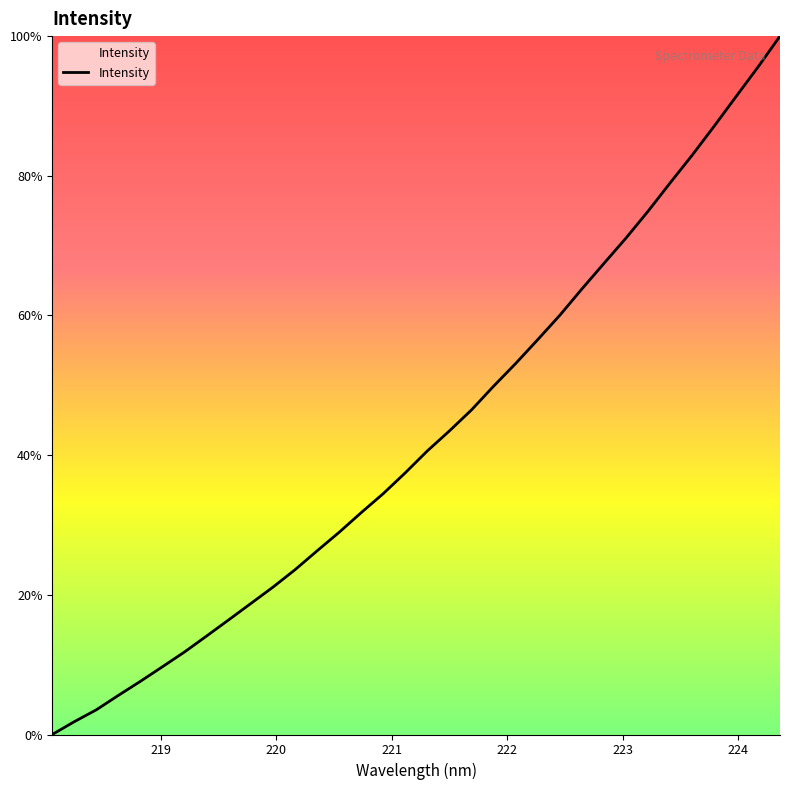

What is the difference between the maximum and minimum values?

100.0